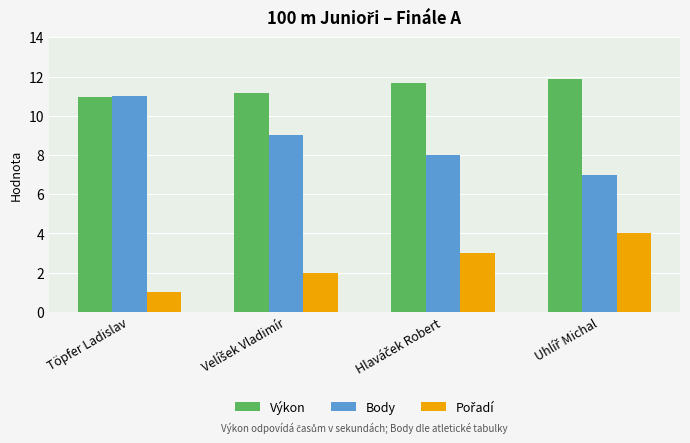

What is the average value of the Body series?

8.8